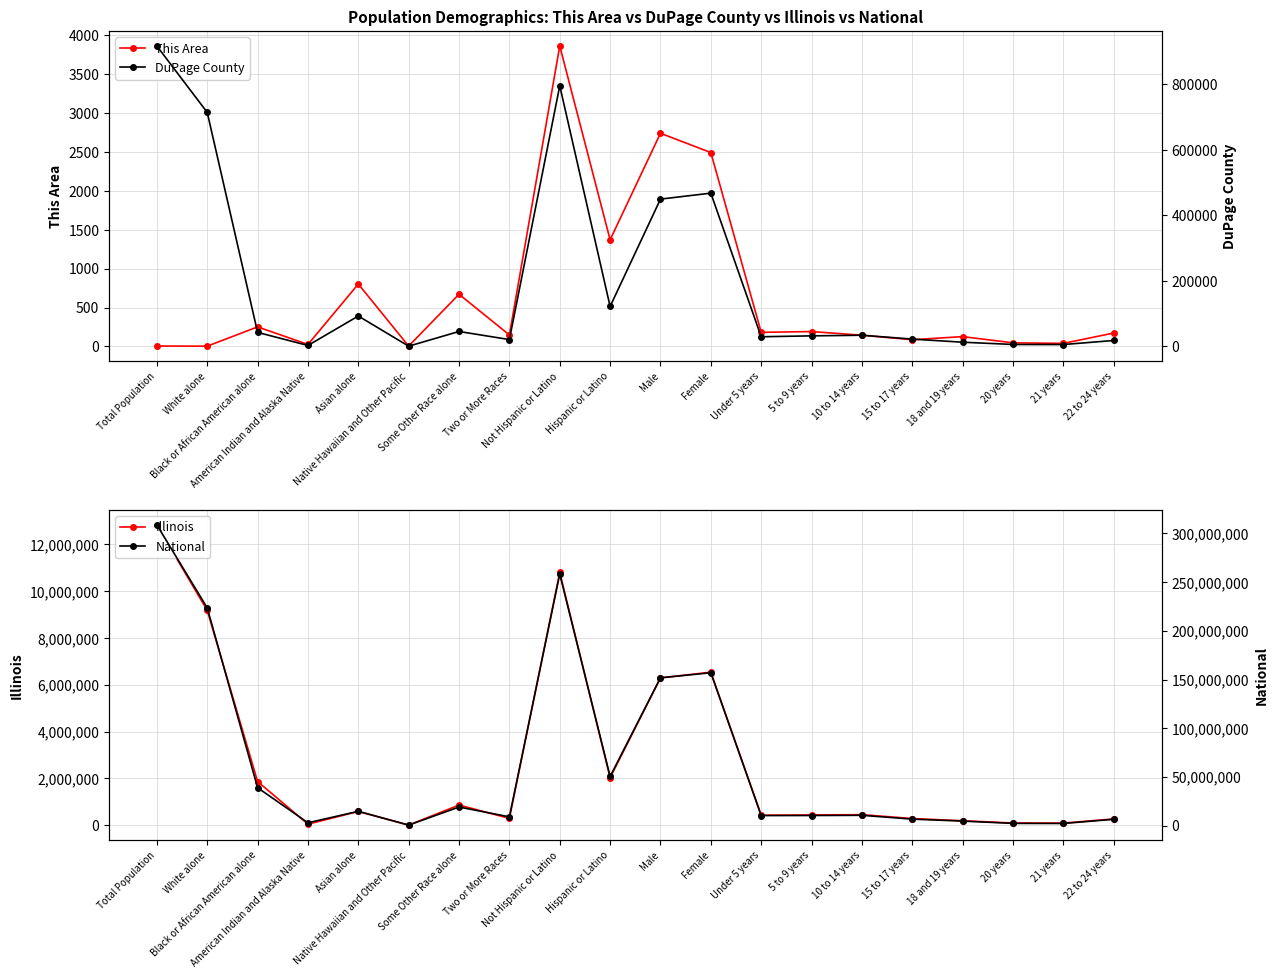

Is the value of National at Hispanic or Latino greater than the value of Illinois at Not Hispanic or Latino?

Yes